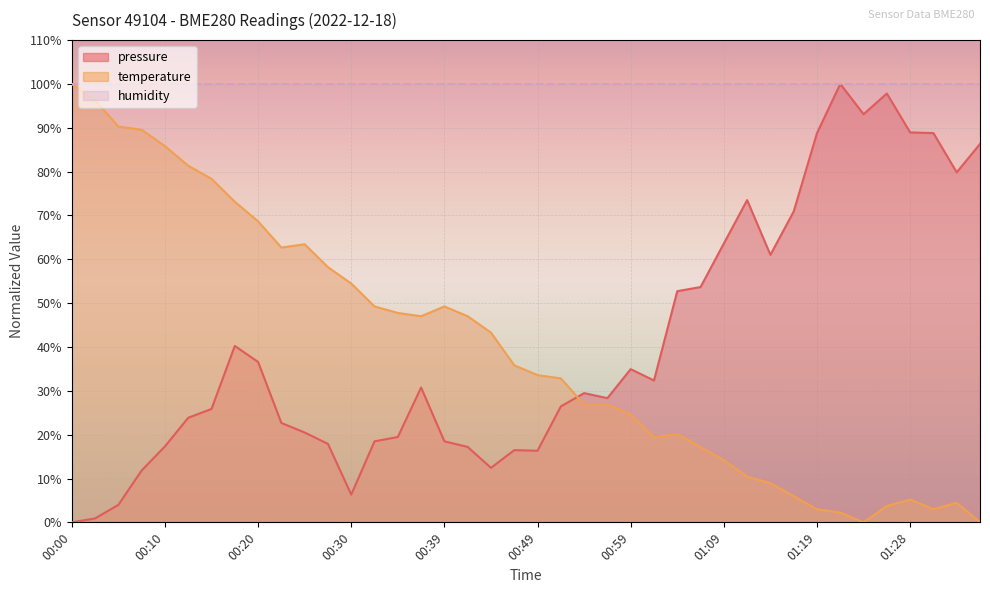

Which series changed the most between 01:21 and 01:33?

pressure